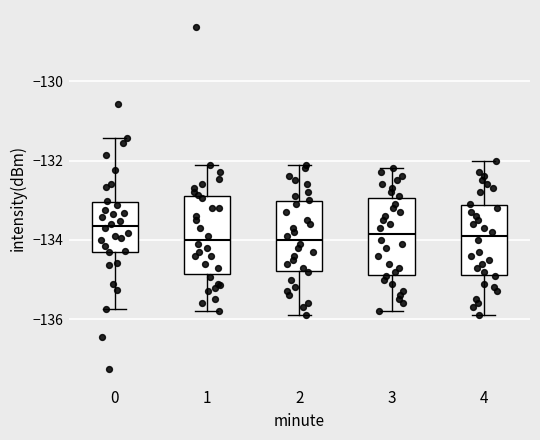

Reading left to right, transcribe this box plot: for each box, give where its median line is, the range the box spans, and where its two whiskers end, as read against the y-axis. The values are not printed on the chart, so give them approximately, as read against the axis.

0: median -133.6, box -134.2 to -133.0, whiskers -135.8 to -131.4
1: median -134.0, box -134.8 to -132.8, whiskers -135.8 to -132.0
2: median -134.0, box -134.8 to -133.0, whiskers -135.8 to -132.0
3: median -133.8, box -134.8 to -133.0, whiskers -135.8 to -132.2
4: median -133.8, box -134.8 to -133.2, whiskers -135.8 to -132.0